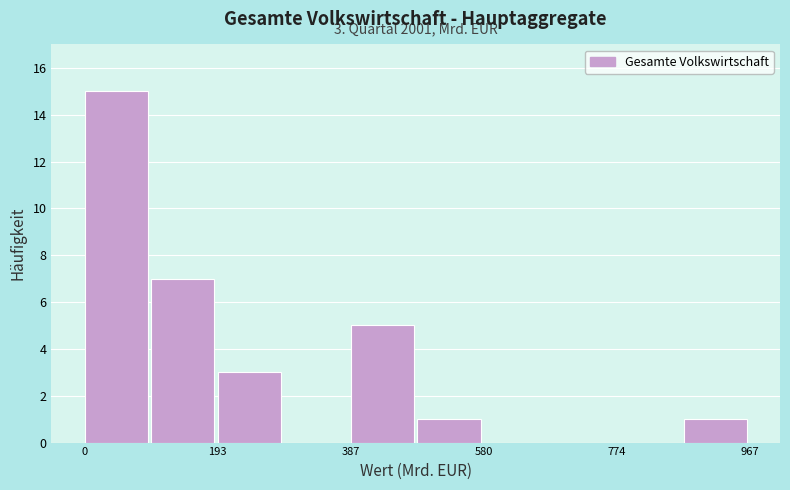

Which range on the x-axis has the tallest bar?

0 to 100